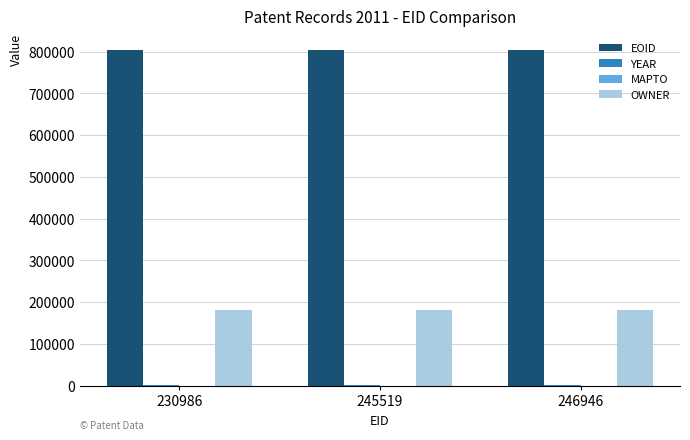

Which series has the largest total across all categories?

EOID